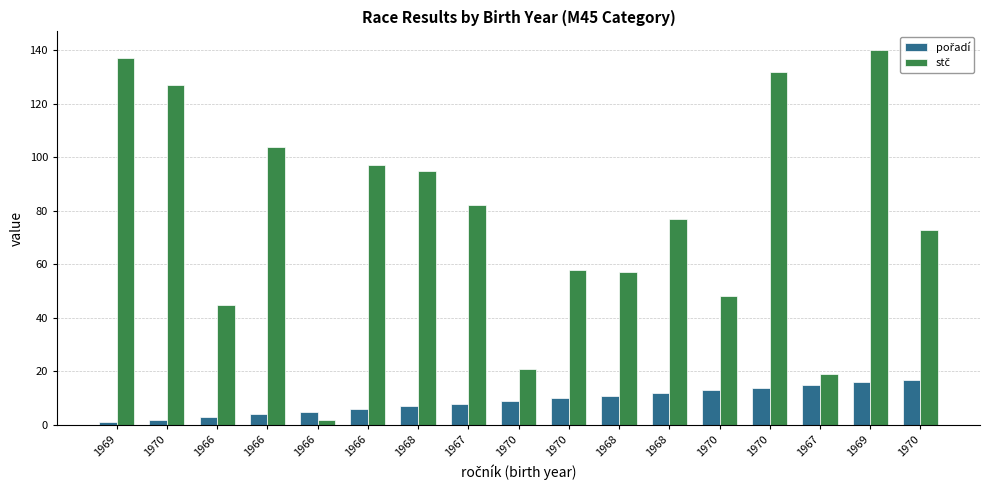

At which category does the chart reach its minimum across all series?

1969